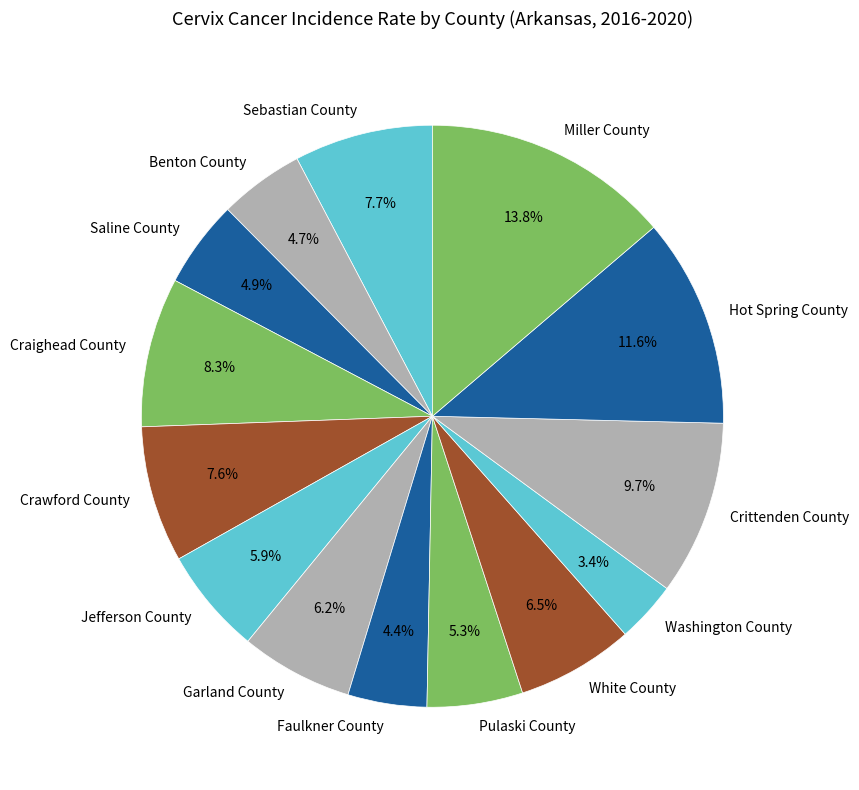

True or false: Pulaski County accounts for 5% of the total.

True